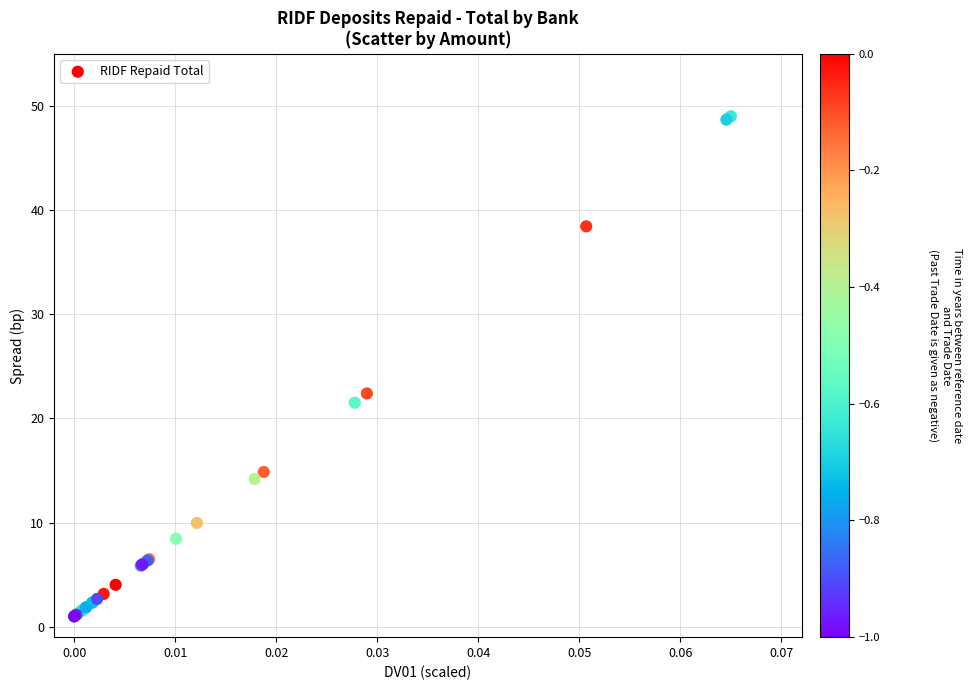

What Y value in the scatter plot is closest to 25?

22.4